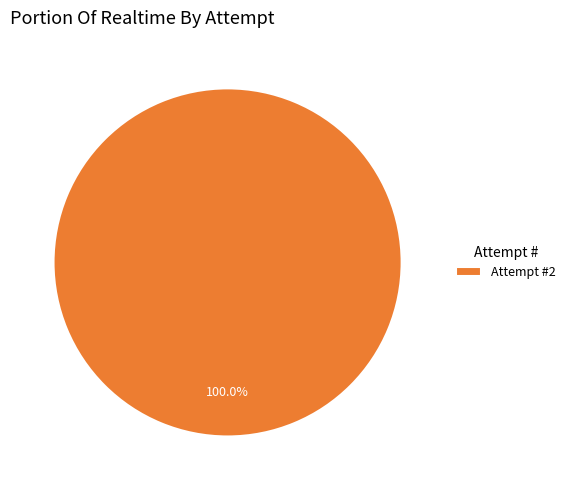

Rank the categories by value from highest to lowest.

Attempt #2